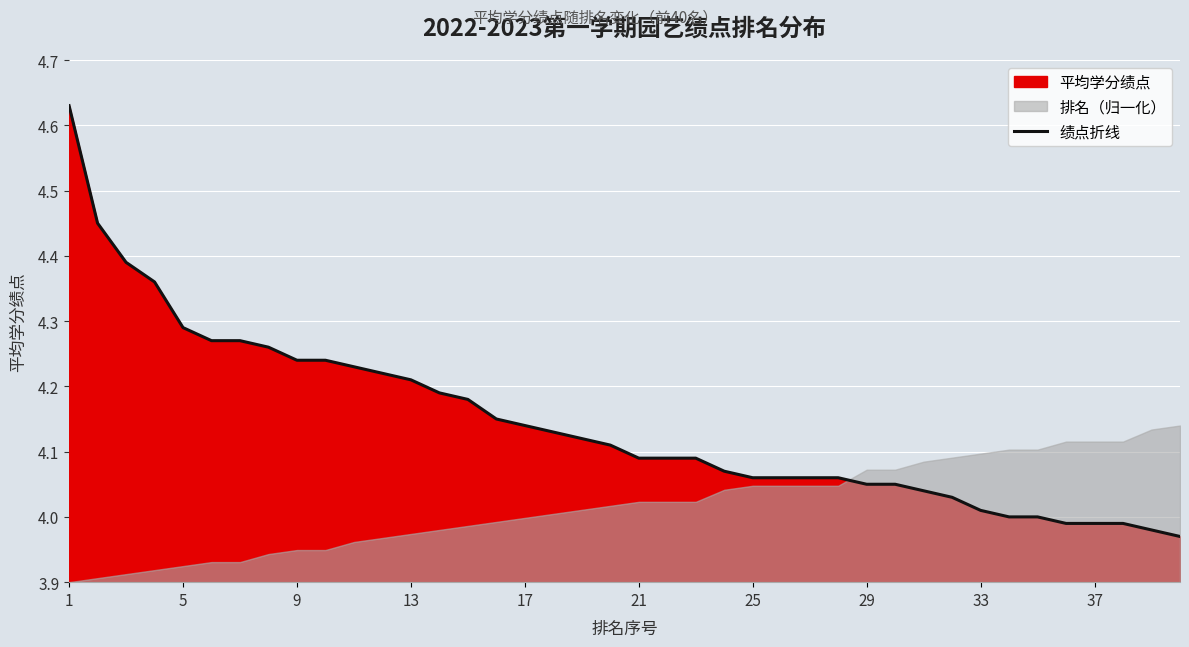

Is it true that 绩点折线 equals 2.3 at 9?

False